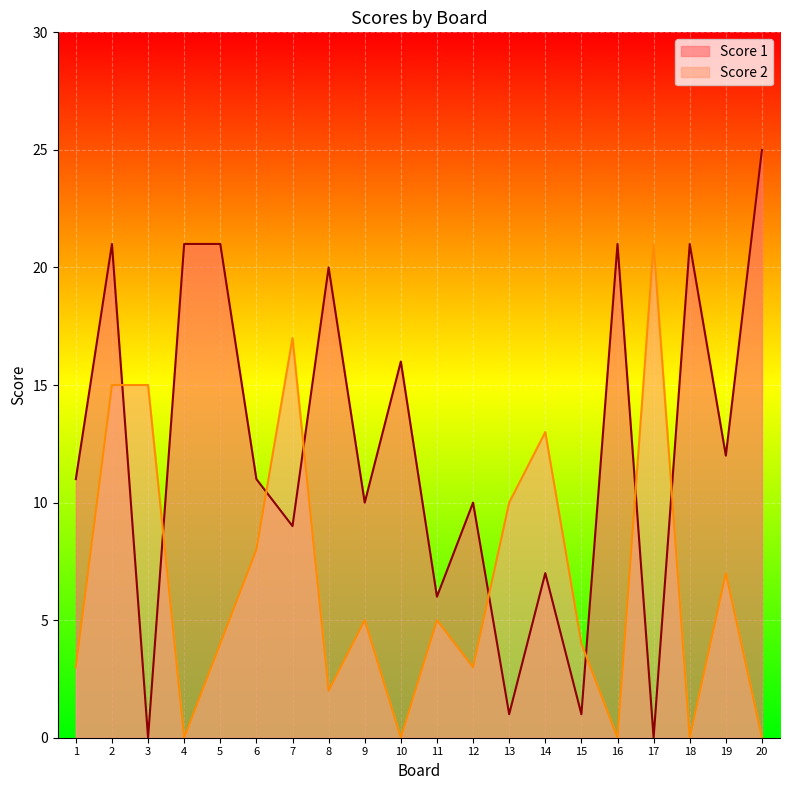

At how many categories does at least one series exceed 12?

12